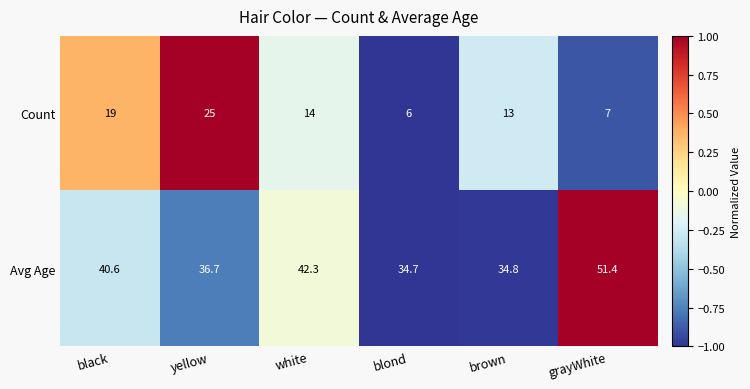

Reading left to right, transcribe all the data shown in this chart.

Count: 19.0	25.0	14.0	6.0	13.0	7.0
Avg Age: 40.6	36.7	42.3	34.7	34.8	51.4